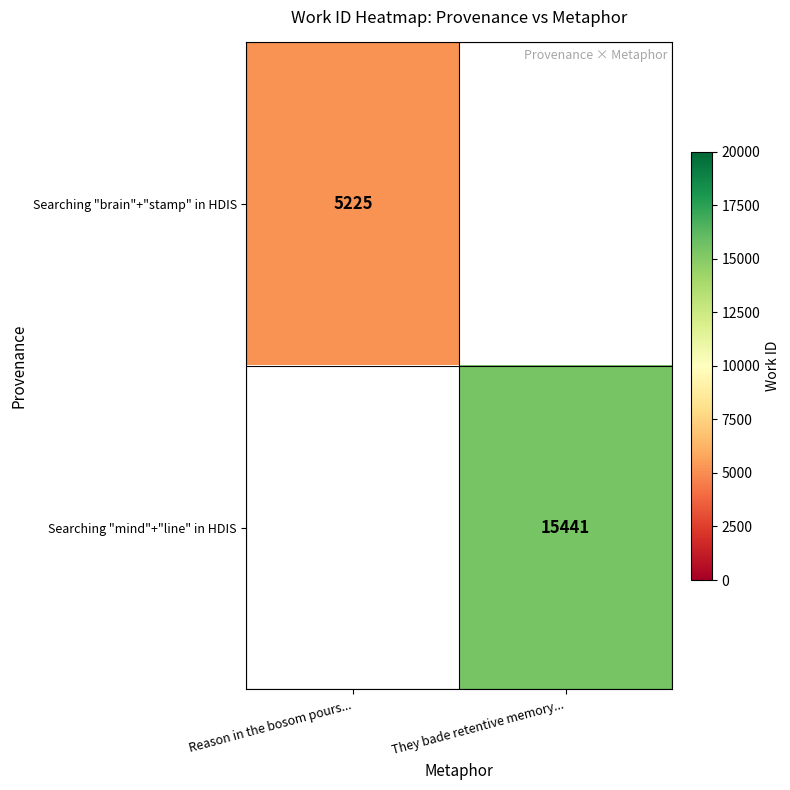

The Searching "mind"+"line" in HDIS series shows 8536 at They bade retentive memory.... True or false?

False